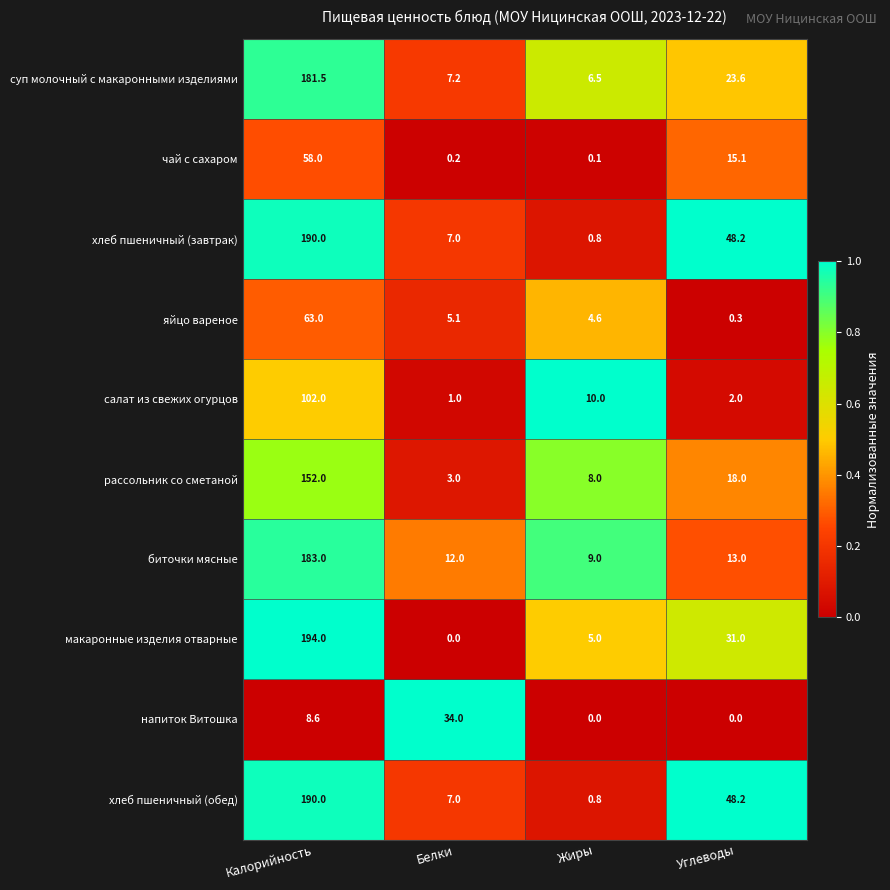

The салат из свежих огурцов series shows 4.1 at Жиры. True or false?

False